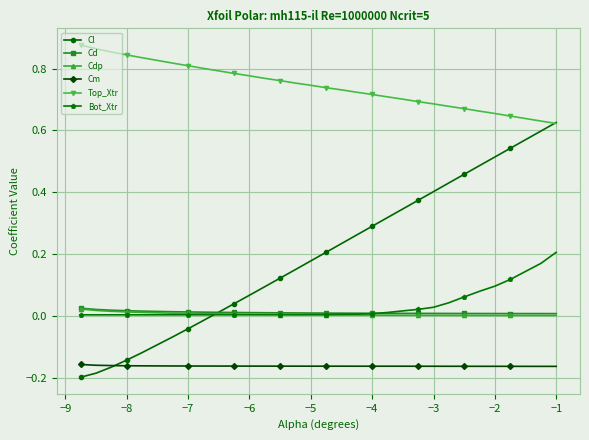

What are all the series names shown in the legend?

Cl, Cd, Cdp, Cm, Top_Xtr, Bot_Xtr